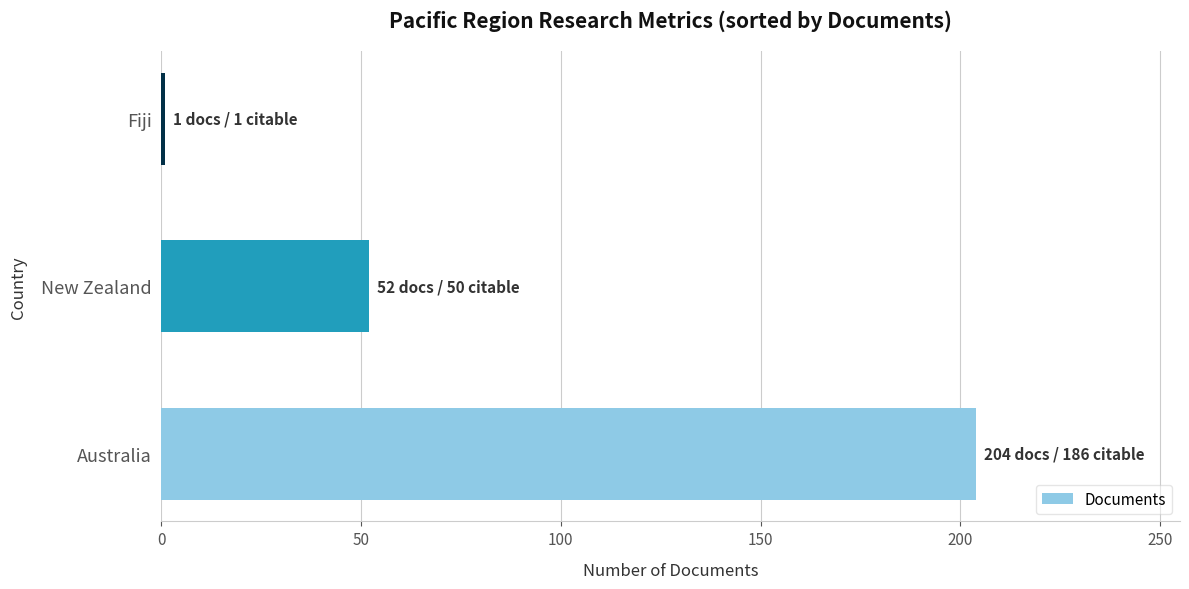

What is the sum of all values?

257